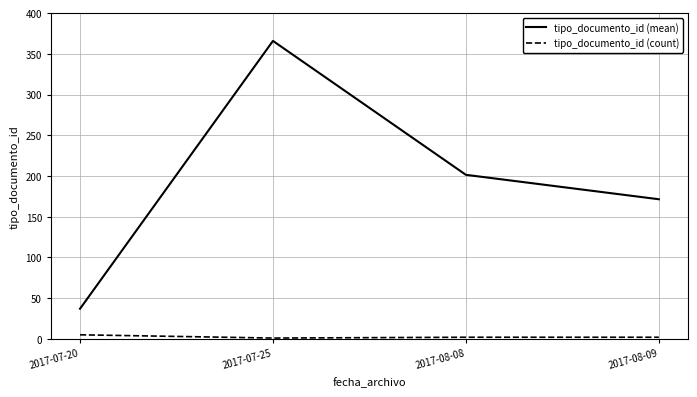

True or false: tipo_documento_id (count) and tipo_documento_id (mean) cross at least once.

False